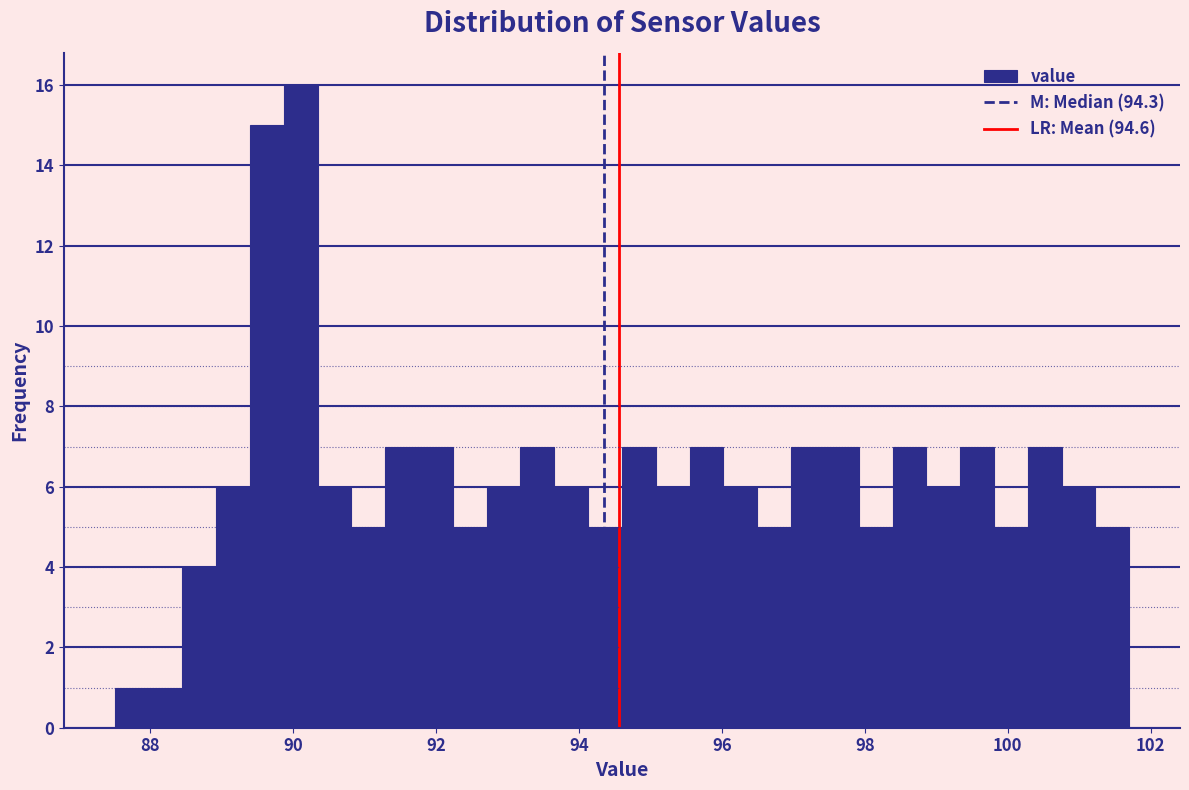

Read against the x-axis, roughly where is the centre of the tallest bar?

90.2